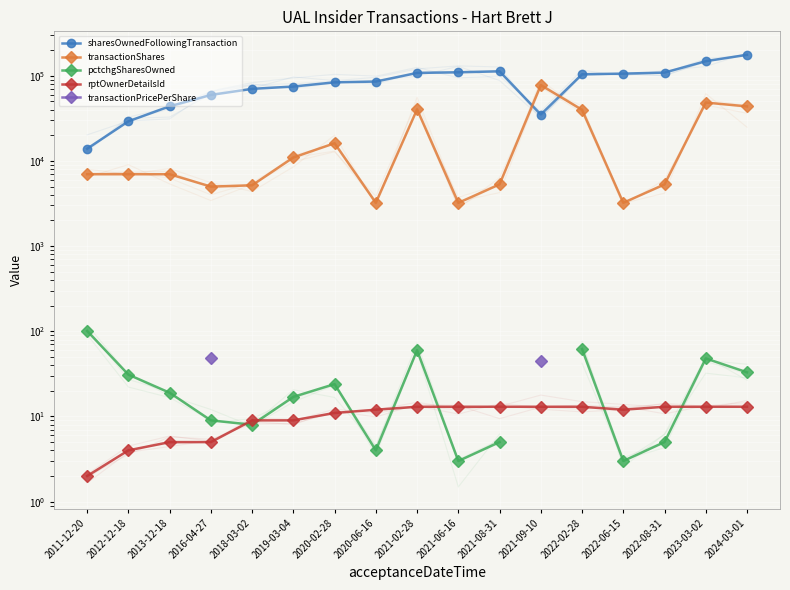

What position from the right is 2020-02-28?

11